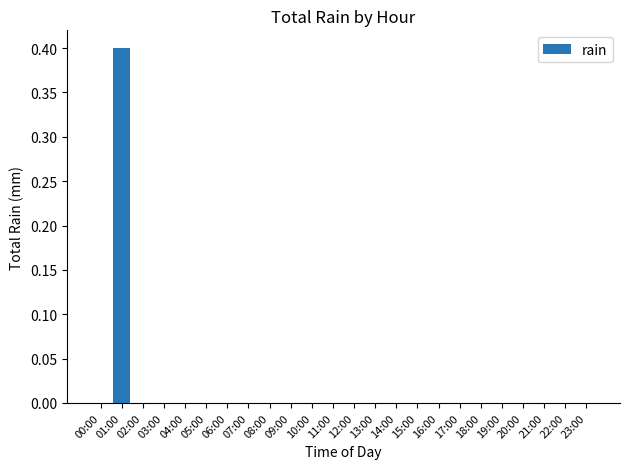

Which has a higher value, 17:00 or 01:00?

01:00